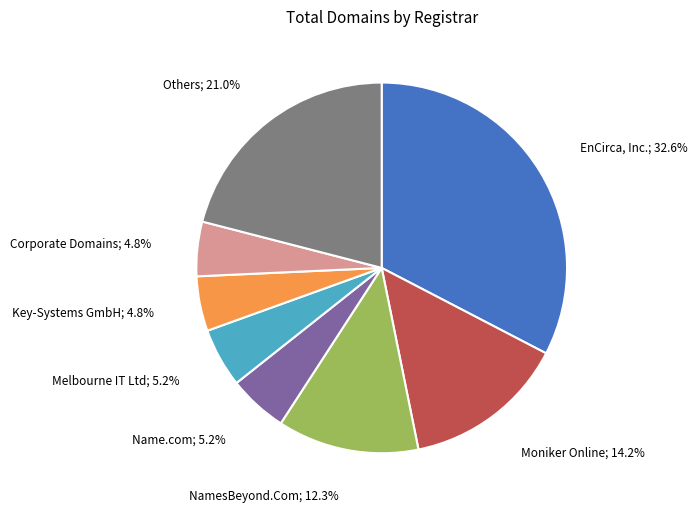

Does any single category account for the majority?

No